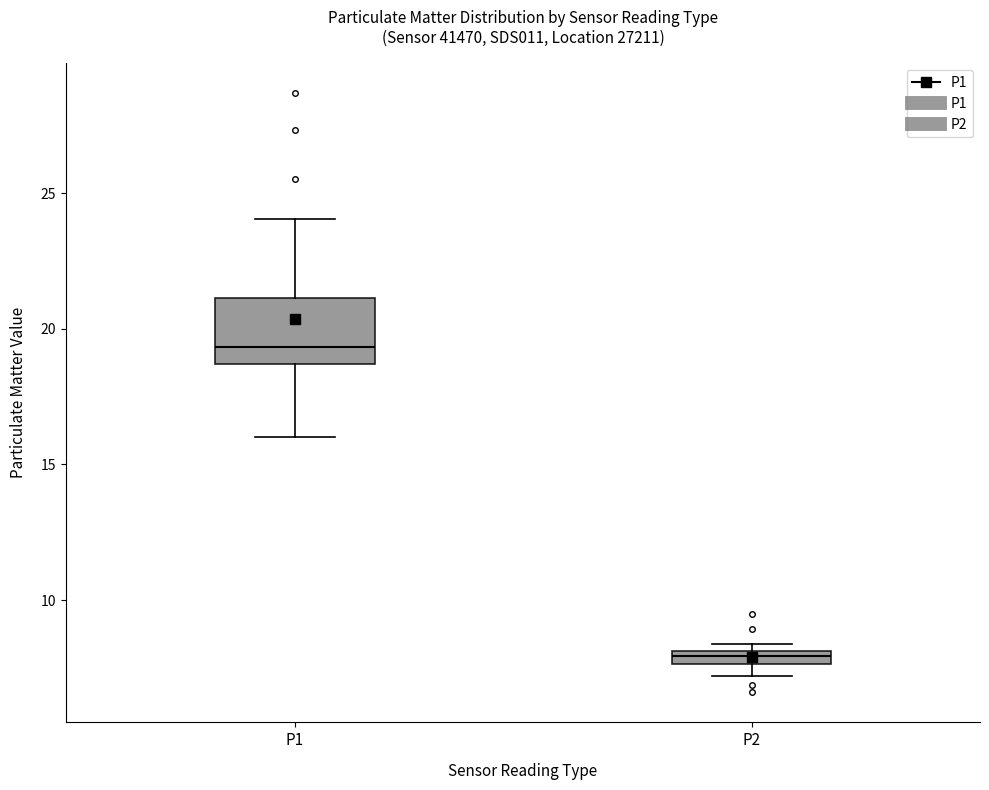

Where is the lower edge of the box for P2 on the y-axis? The values are not printed on the chart, so give them approximately, as read against the axis.

7.5